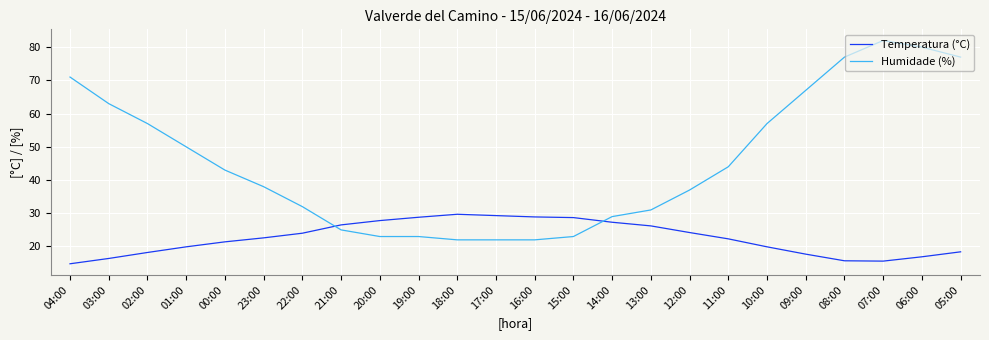

What is the difference between the maximum and minimum values in the Humidade (%) series?

60.0